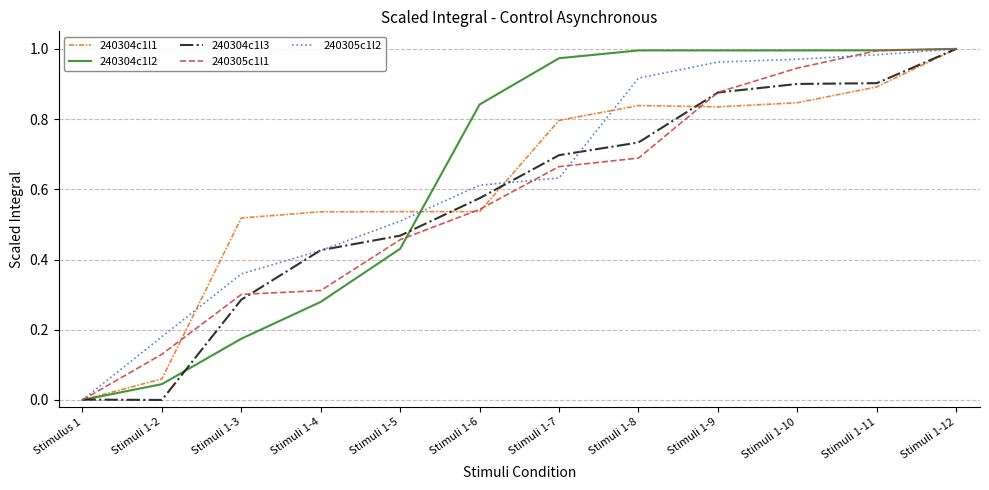

True or false: 240304c1l3 has a value of 0.9 at Stimuli 1-10.

True